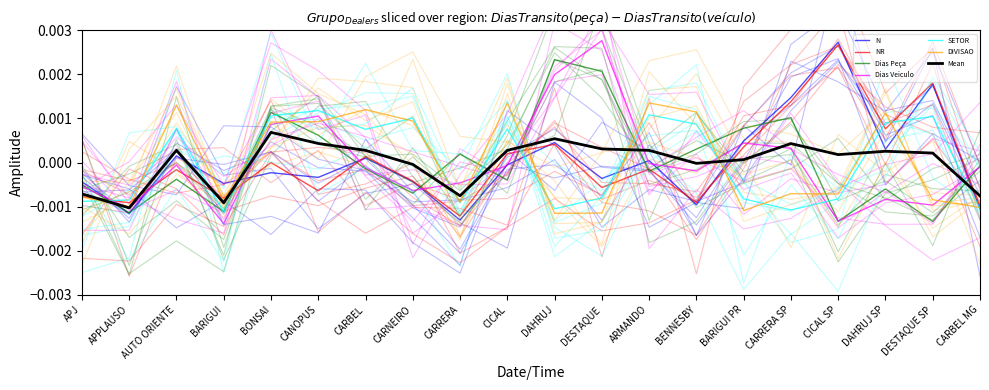

True or false: N has a value of 0.0 at CARBEL.

False